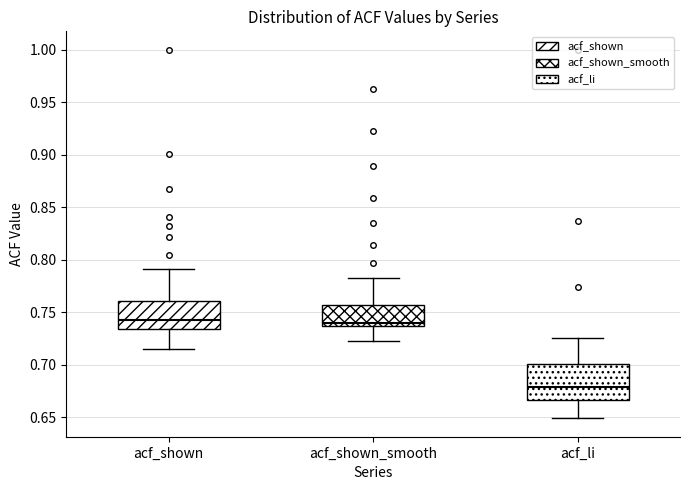

Where does the lower whisker of the box for acf_li end on the y-axis? The values are not printed on the chart, so give them approximately, as read against the axis.

0.650